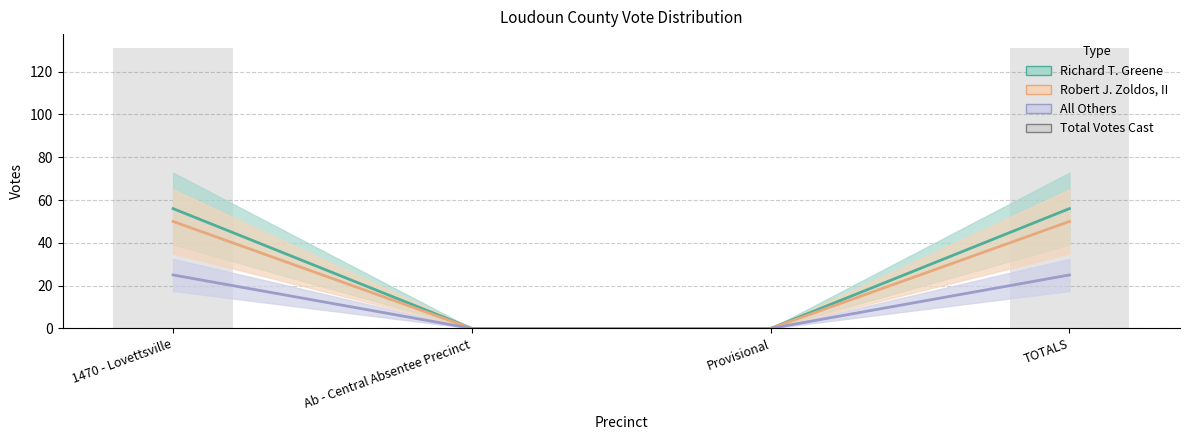

Which label corresponds to the smallest value in the chart?

Ab - Central Absentee Precinct